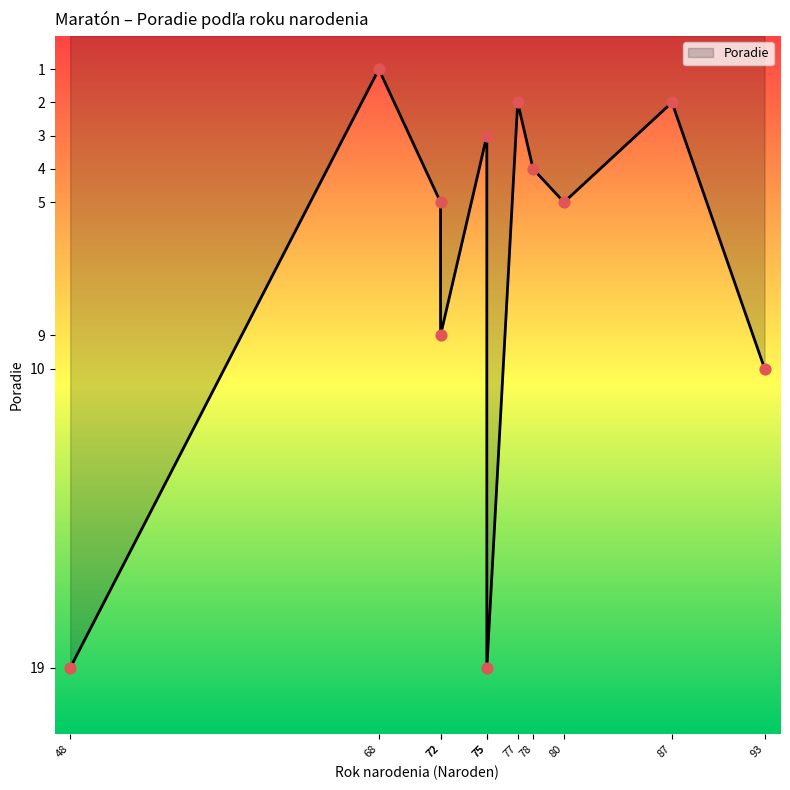

Between 80 and 72, which is larger?

80